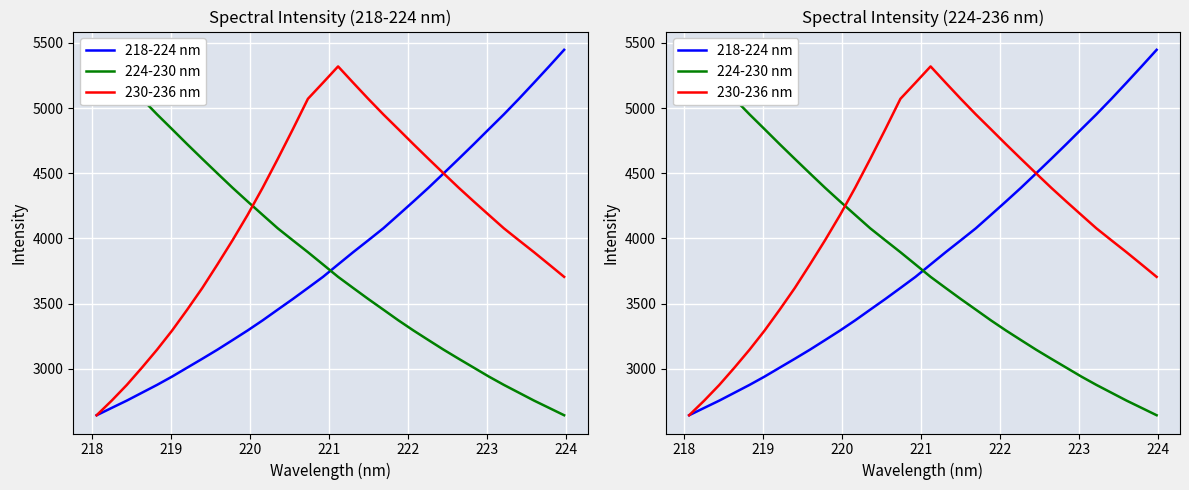

What value does the 218-224 nm series have at 218?

2701.1